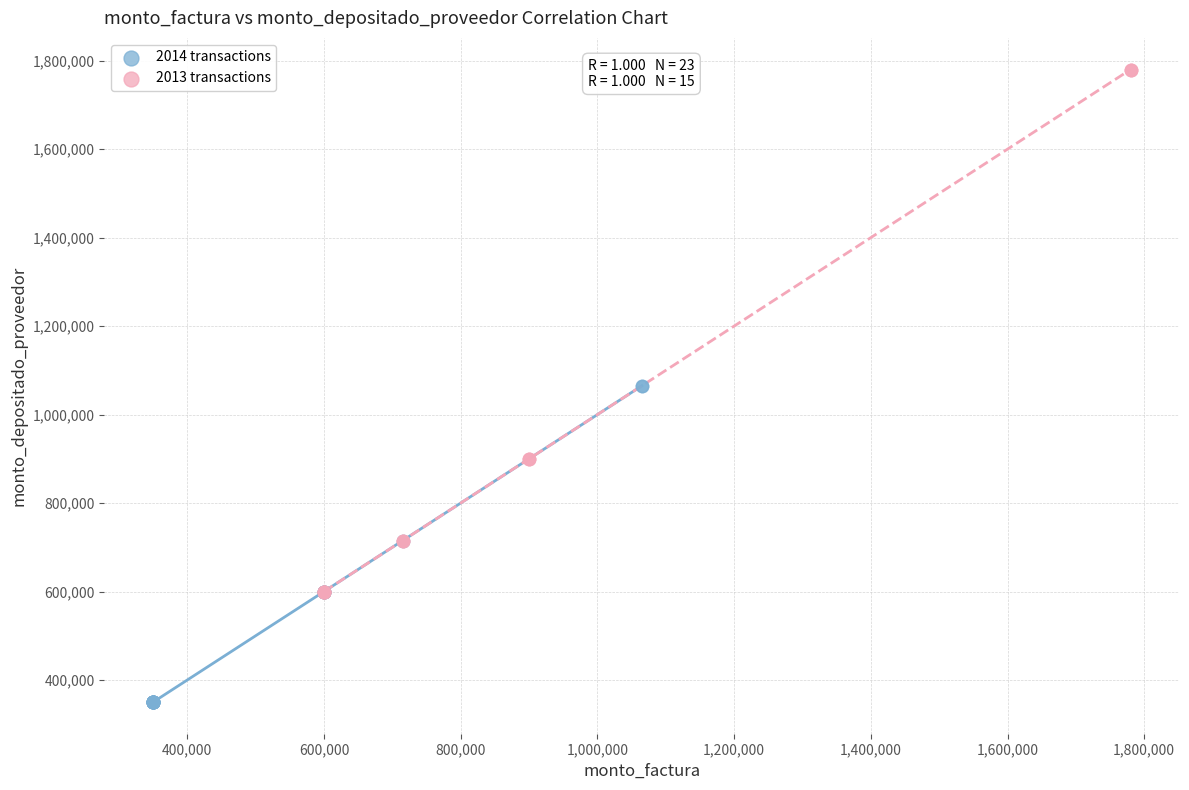

Which series reaches the maximum Y coordinate?

2013 transactions